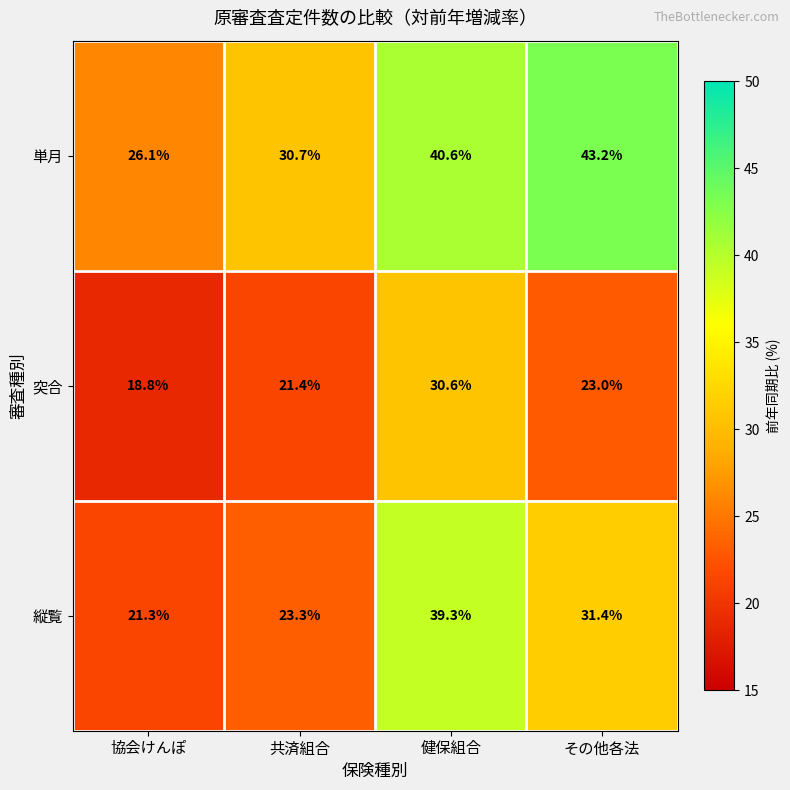

At which label does 単月 first exceed 40?

健保組合